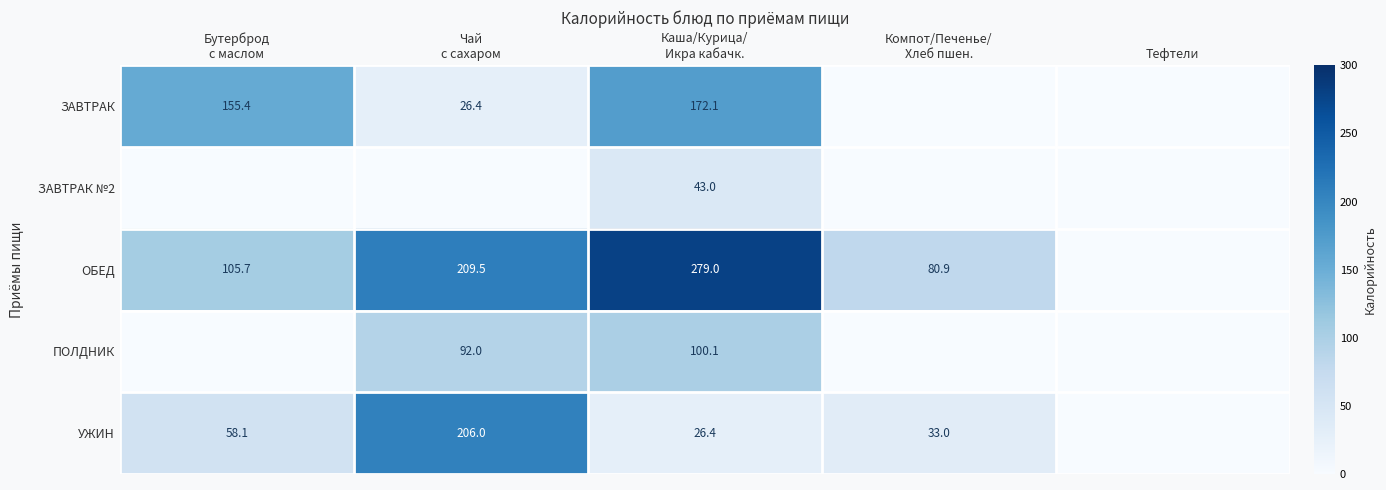

Is it true that ЗАВТРАК №2 equals 0.0 at Компот/Печенье/ Хлеб пшен.?

True